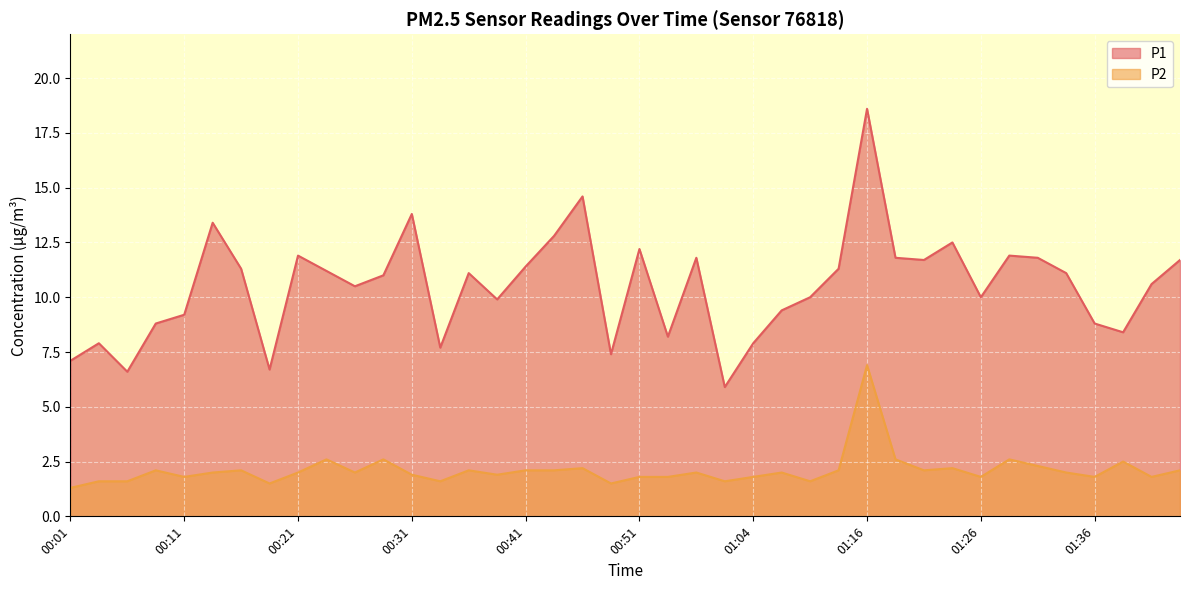

True or false: P2 and P1 cross at least once.

False